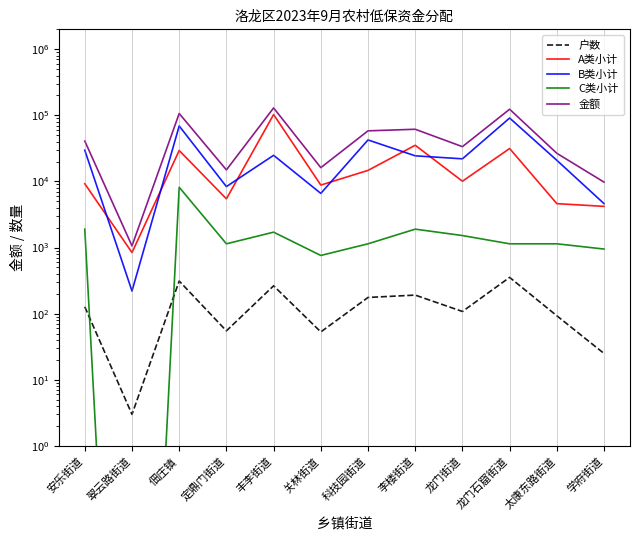

How many series are shown in this chart?

5